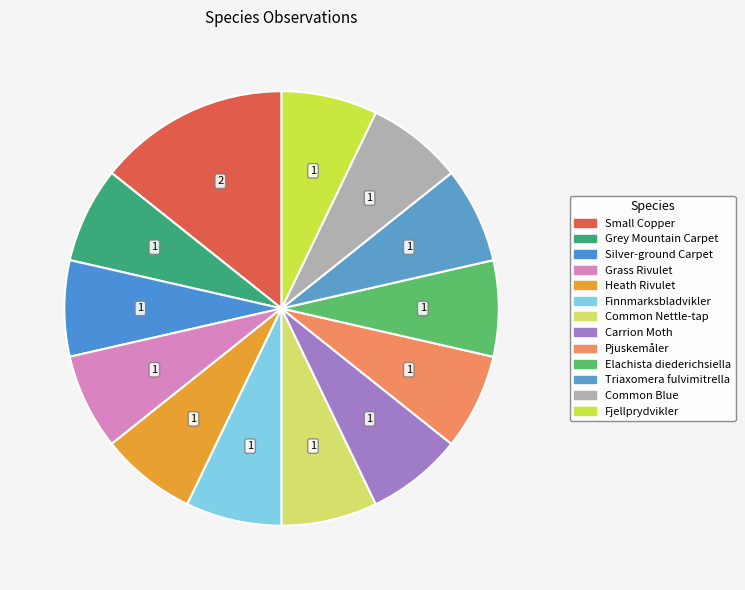

How many slices are in this pie chart?

13